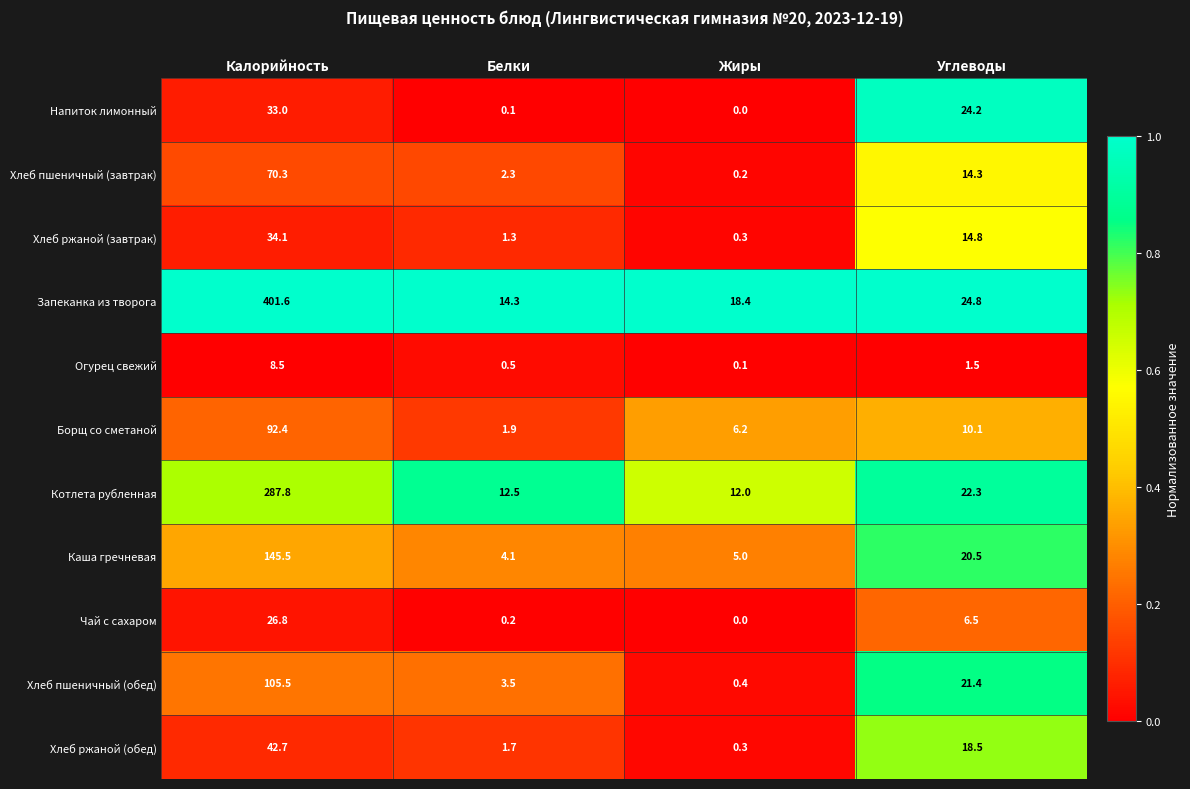

What is the total value across all series at Жиры?

42.9